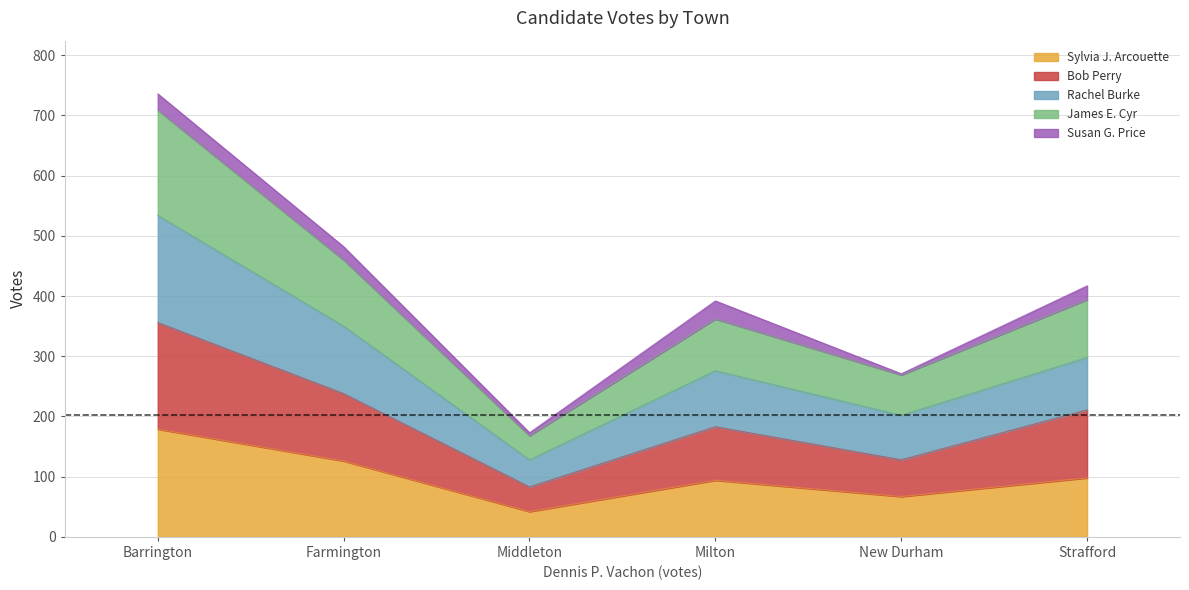

What is the maximum value for Sylvia J. Arcouette?

179